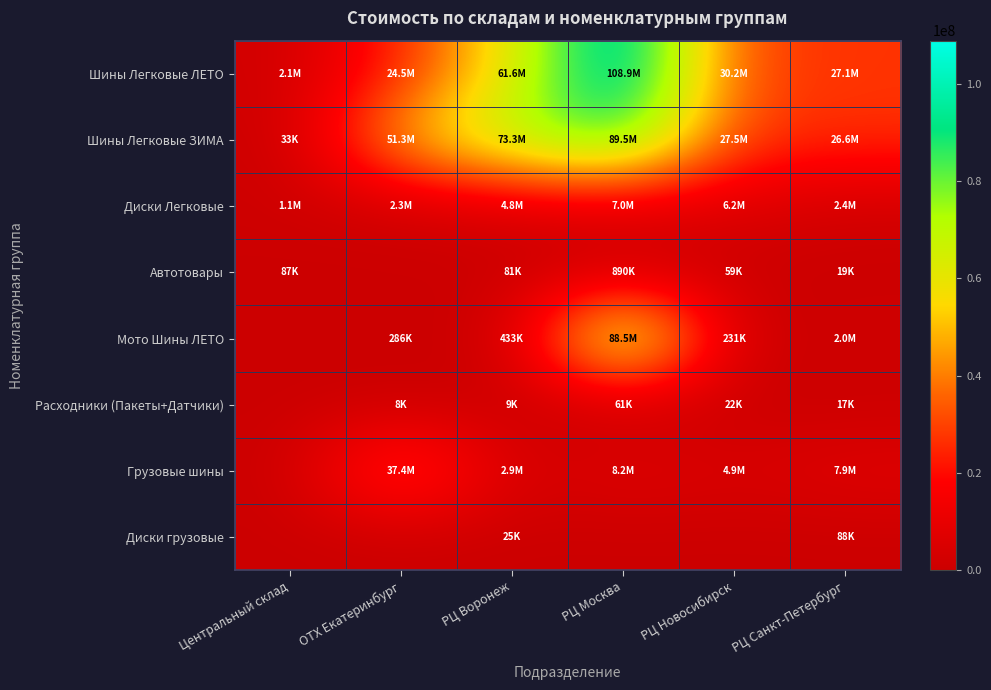

At how many categories does at least one series exceed 97887423?

1